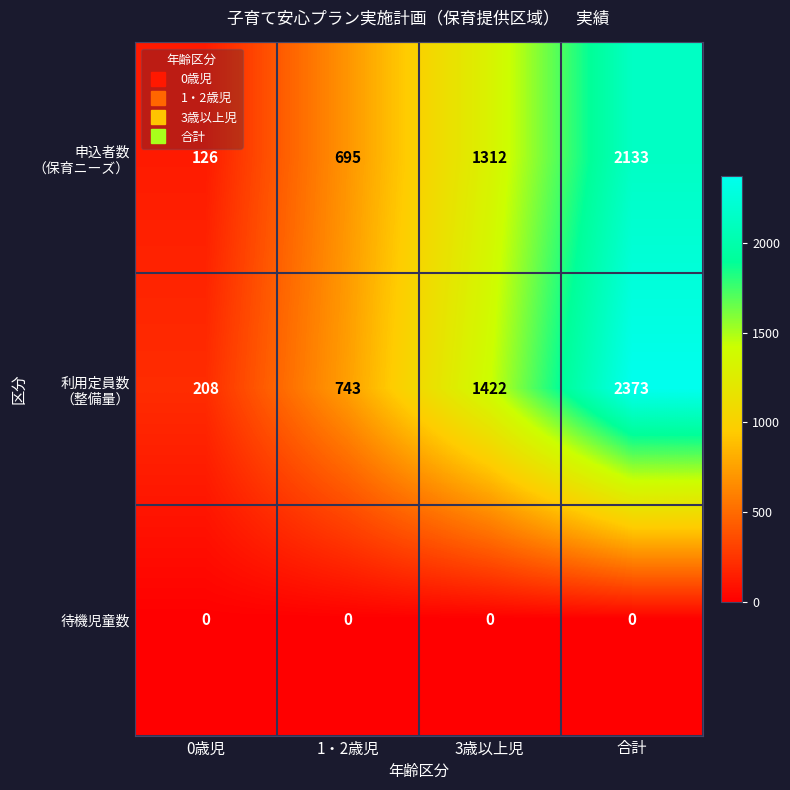

Count the number of categories in the chart.

4